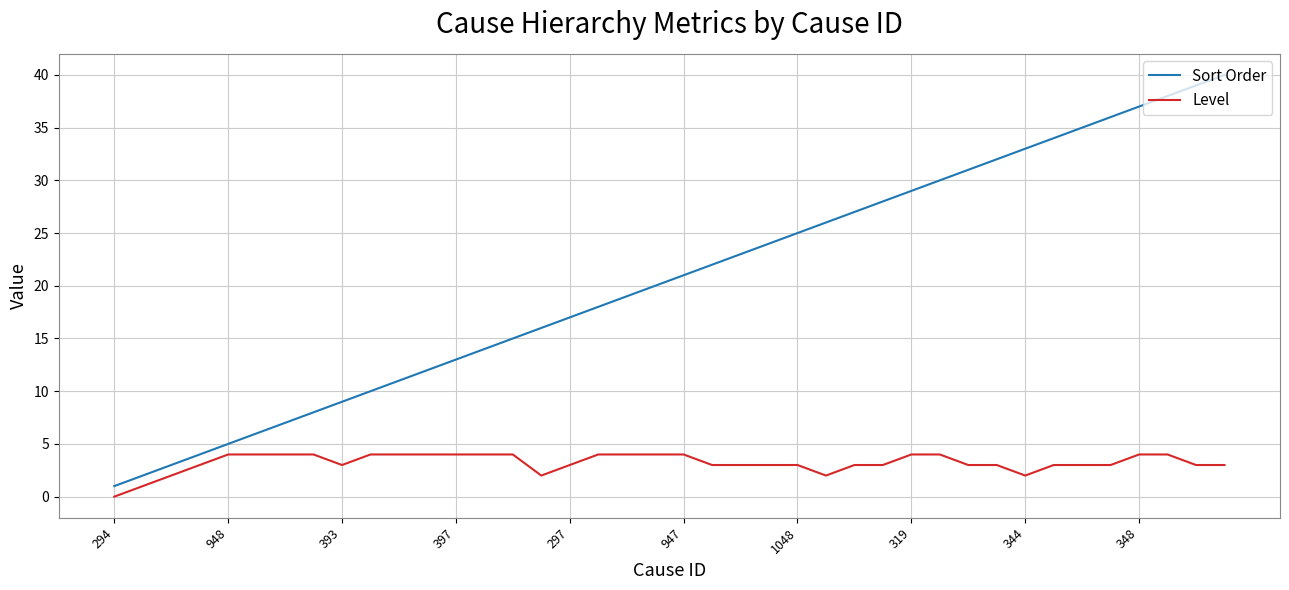

Which series has the largest total across all categories?

Sort Order